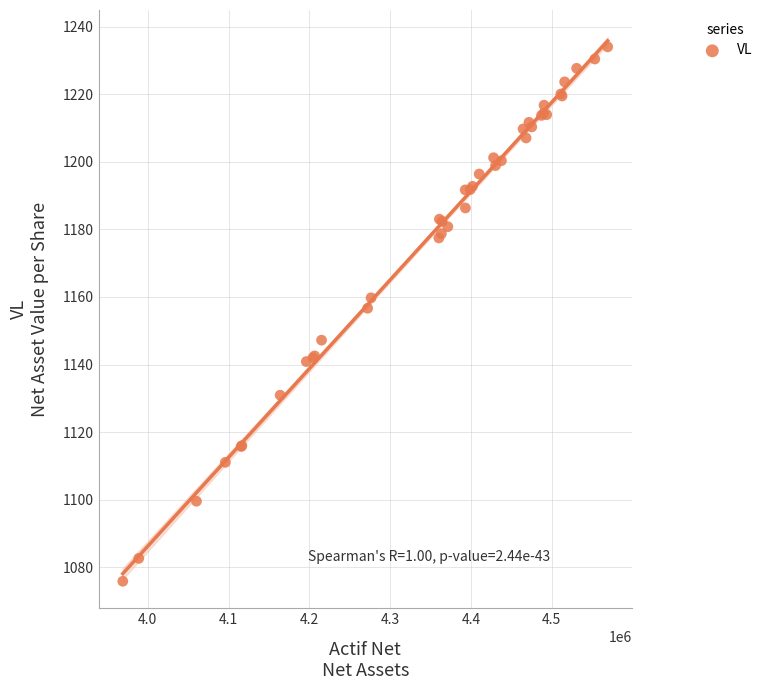

What Y value in the scatter plot is closest to 1154?

1156.7